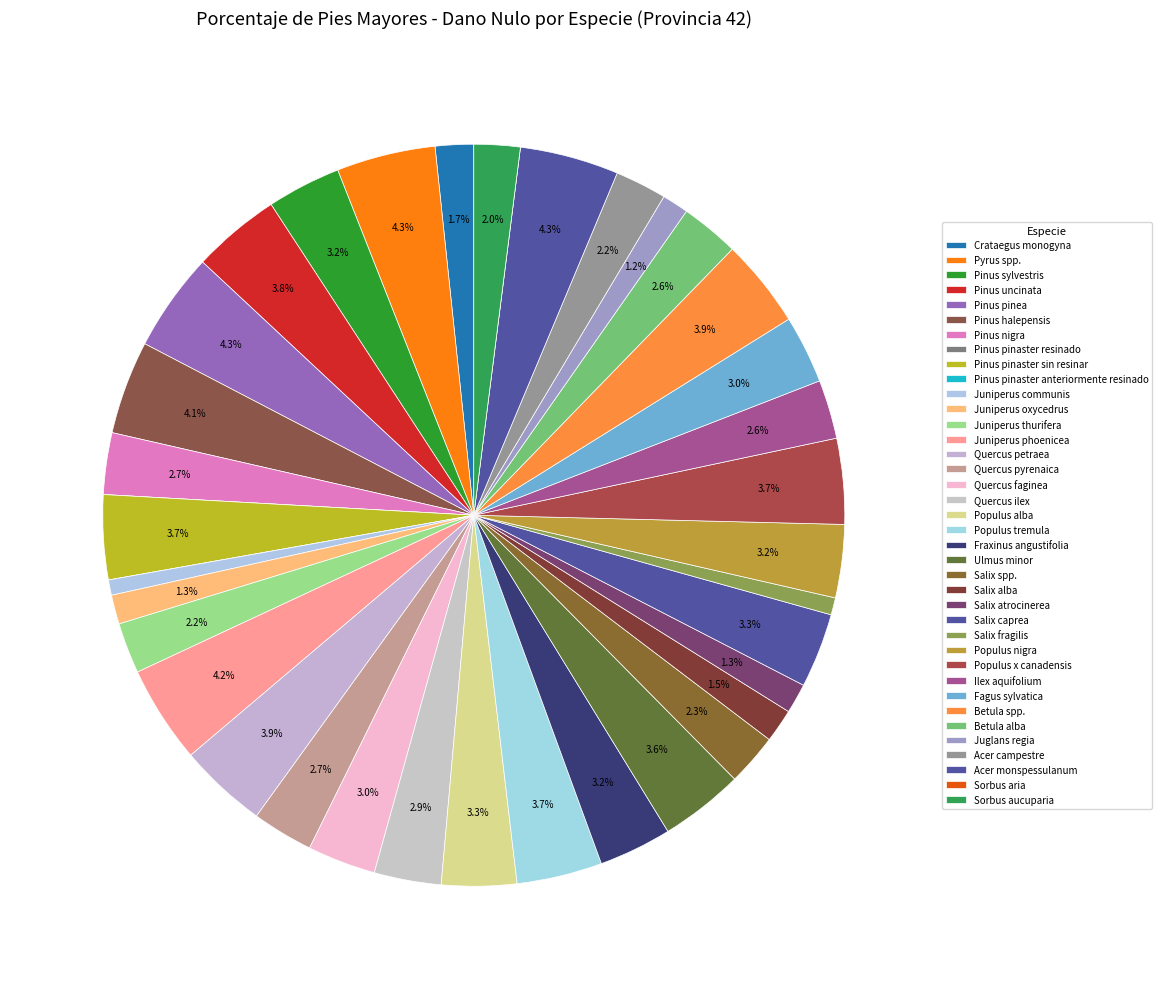

Rank the categories by value from highest to lowest.

Pyrus spp., Pinus pinea, Acer monspessulanum, Juniperus phoenicea, Pinus halepensis, Betula spp., Quercus petraea, Pinus uncinata, Populus x canadensis, Populus tremula, Pinus pinaster sin resinar, Ulmus minor, Populus alba, Salix caprea, Pinus sylvestris, Populus nigra, Fraxinus angustifolia, Quercus faginea, Fagus sylvatica, Quercus ilex, Pinus nigra, Quercus pyrenaica, Ilex aquifolium, Betula alba, Salix spp., Acer campestre, Juniperus thurifera, Sorbus aucuparia, Crataegus monogyna, Salix alba, Salix atrocinerea, Juniperus oxycedrus, Juglans regia, Salix fragilis, Juniperus communis, Pinus pinaster resinado, Pinus pinaster anteriormente resinado, Sorbus aria